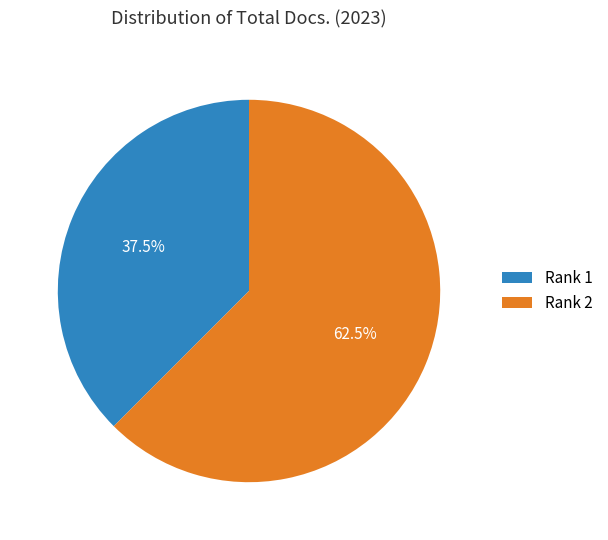

Which slice is the smallest?

Rank 1